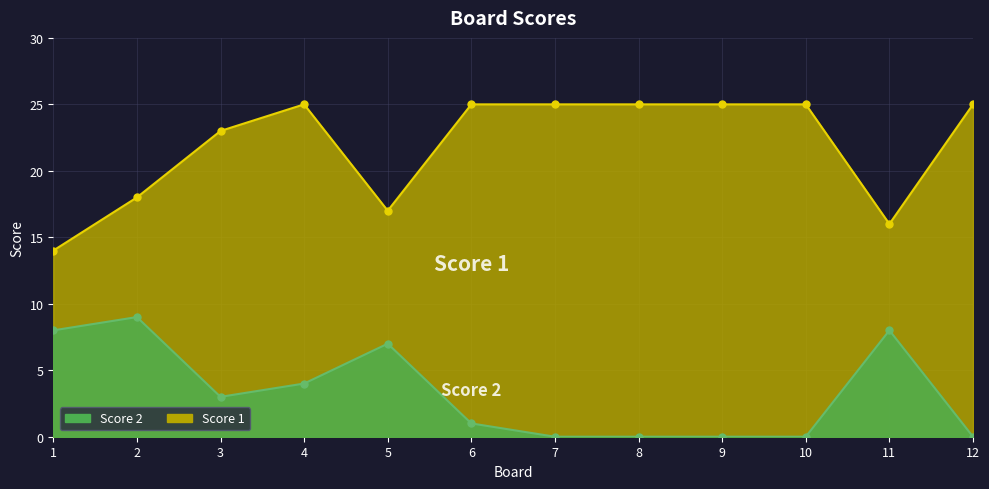

Reading left to right, list all the values displayed in this chart.

Score 1: 14	18	23	25	17	25	25	25	25	25	16	25
Score 2: 8	9	3	4	7	1	0	0	0	0	8	0